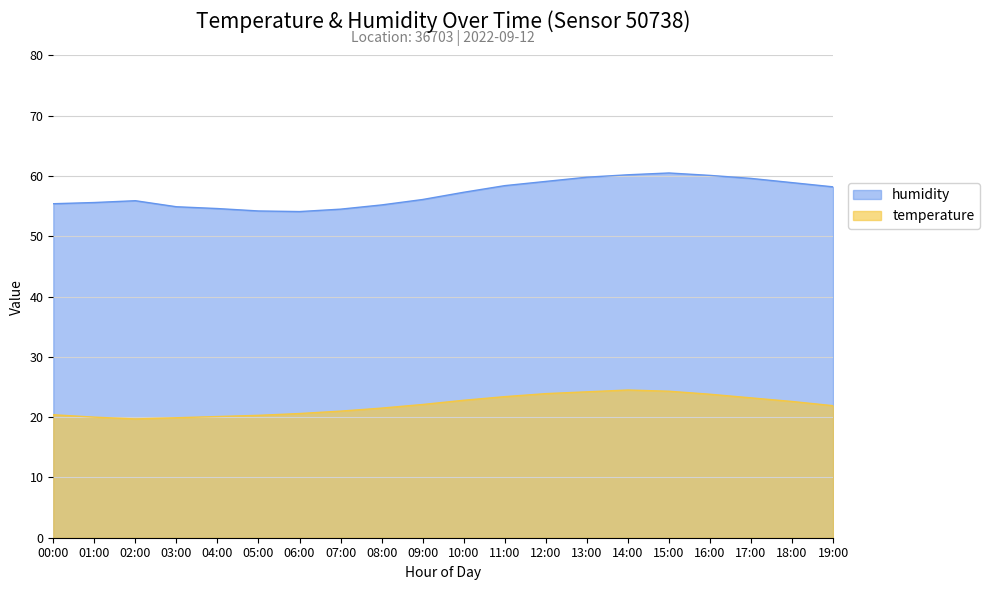

How many lines are shown in the chart?

2